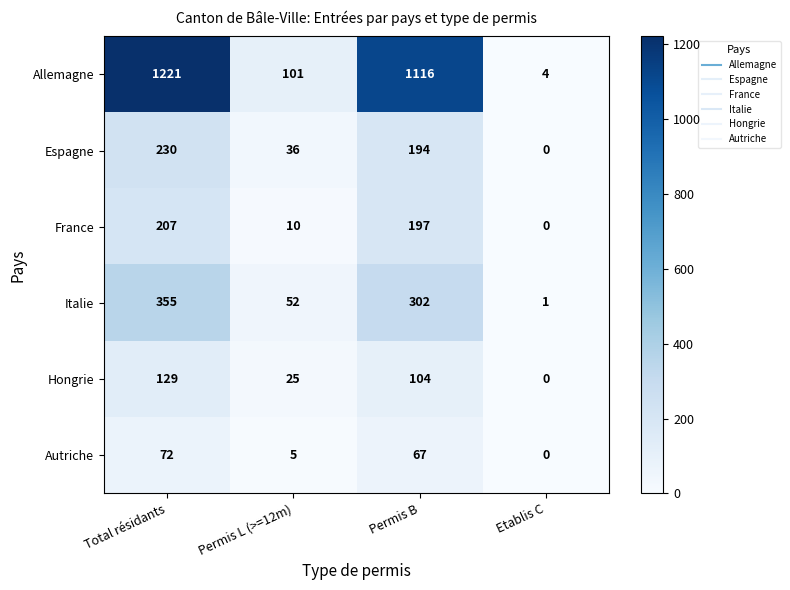

What is the approximate value of Hongrie at Total résidants?

129